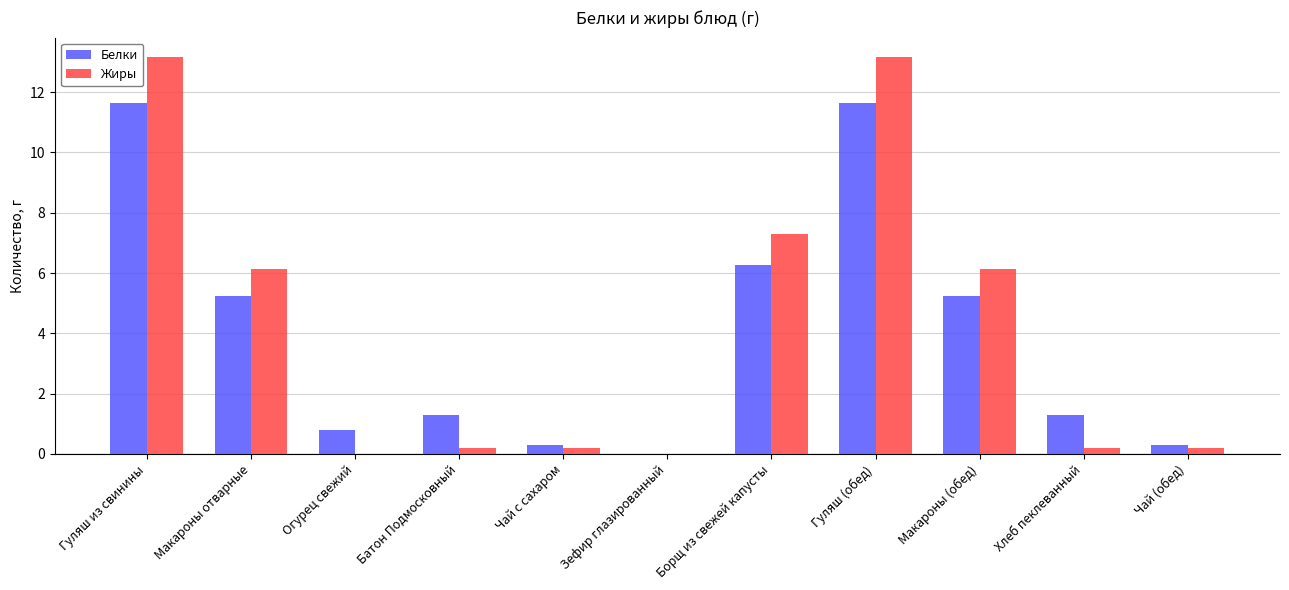

Between Гуляш (обед) and Макароны (обед), which series saw the biggest shift?

Жиры